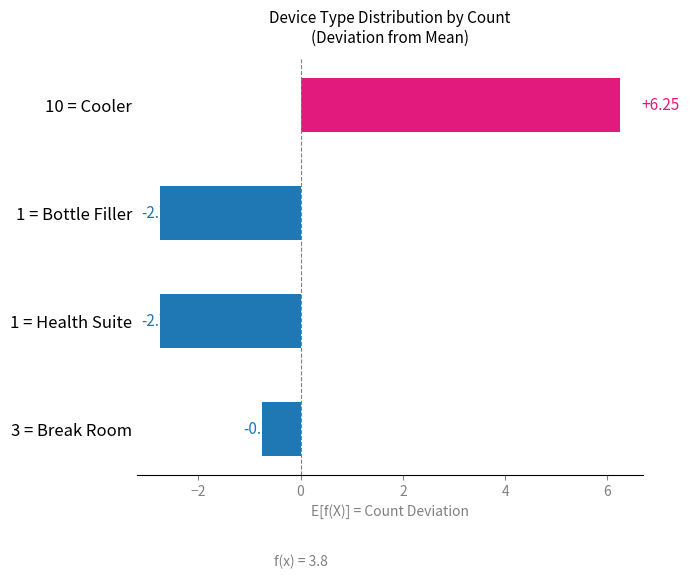

What is the change in value from 10 = Cooler to 1 = Health Suite?

-9.0